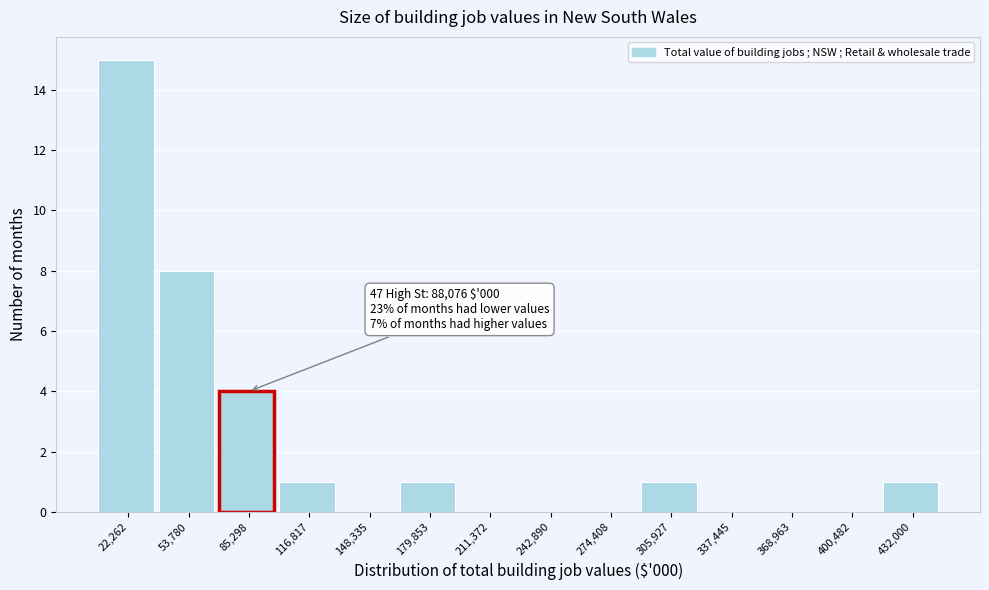

Reading left to right, transcribe all the data shown in this chart.

22,262=15	53,780=8	85,298=4	116,817=1	148,335=0	179,853=1	211,372=0	242,890=0	274,408=0	305,927=1	337,445=0	368,963=0	400,482=0	432,000=1